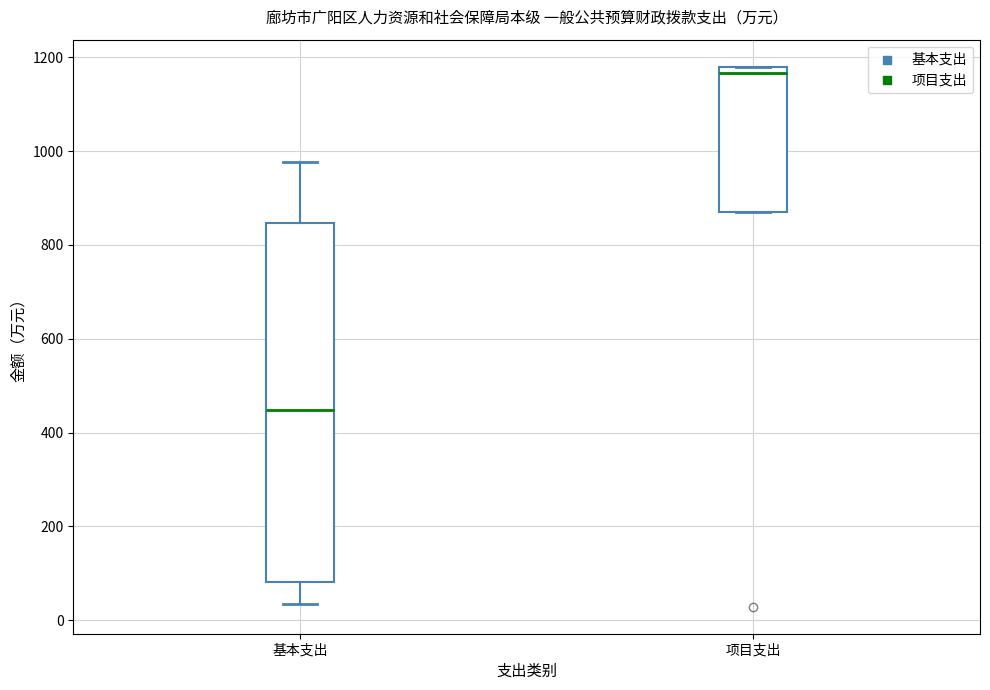

Comparing the boxes themselves (not the whiskers), which one is the tallest?

基本支出